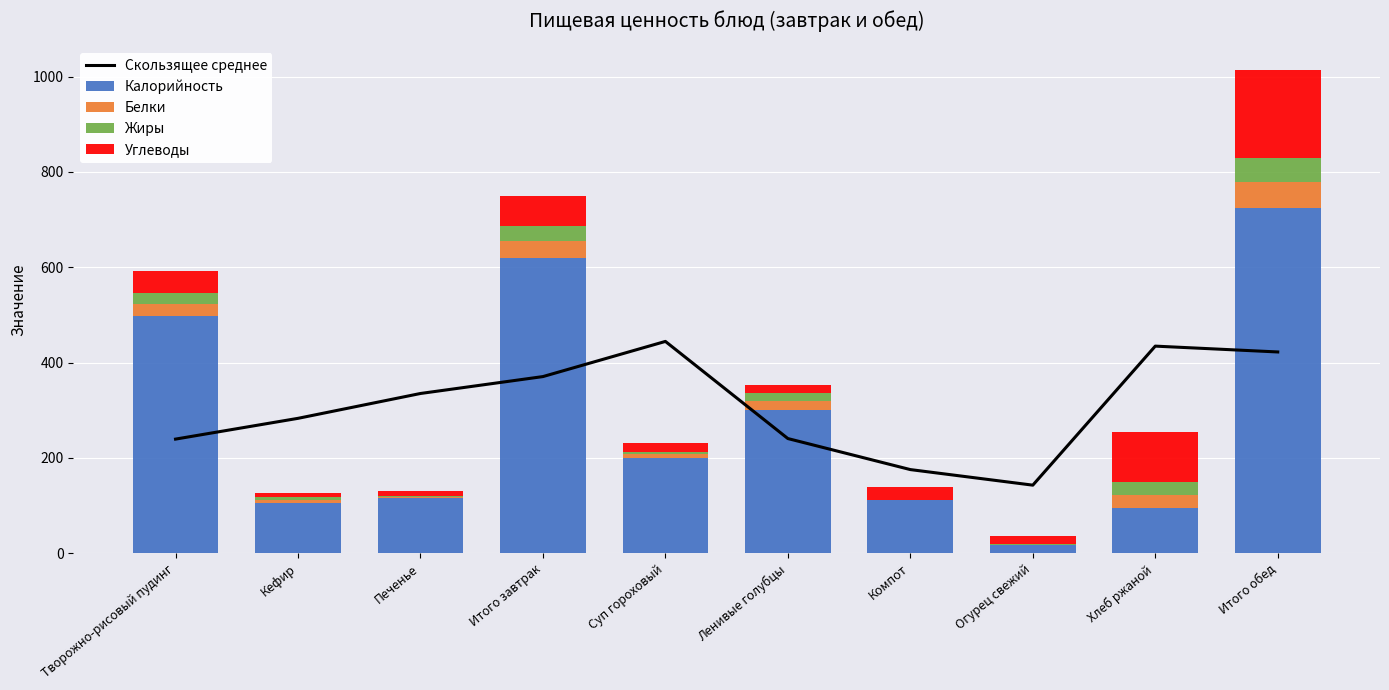

Reading left to right, transcribe all the data shown in this chart.

Скользящее среднее: 239.5	283.1	335.2	370.7	444.5	240.7	175.6	142.9	434.6	422.3
Калорийность: 498.0	106.0	115.0	619.2	200.0	300.0	111.0	17.5	95.0	723.5
Белки: 26.0	5.8	2.9	35.4	8.1	19.0	0.4	0.2	28.0	55.7
Жиры: 23.0	5.8	3.2	31.2	4.4	17.0	0.3	1.5	27.0	49.9
Углеводы: 46.0	8.0	9.6	63.6	19.5	16.0	26.4	17.5	104.0	183.9